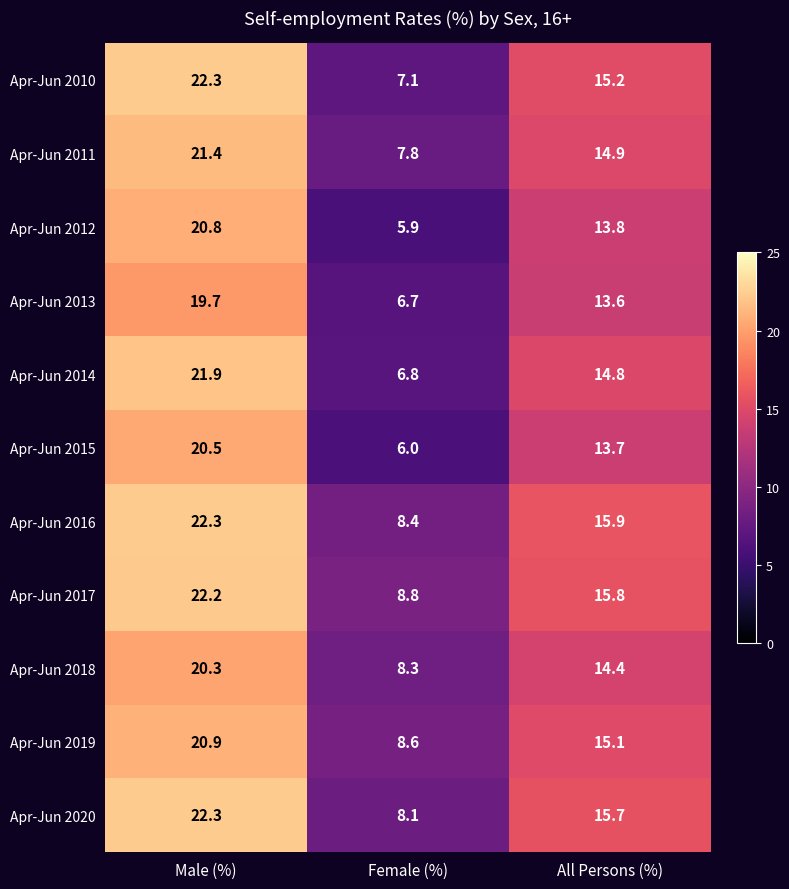

What is the total value across all series at Female (%)?

82.5